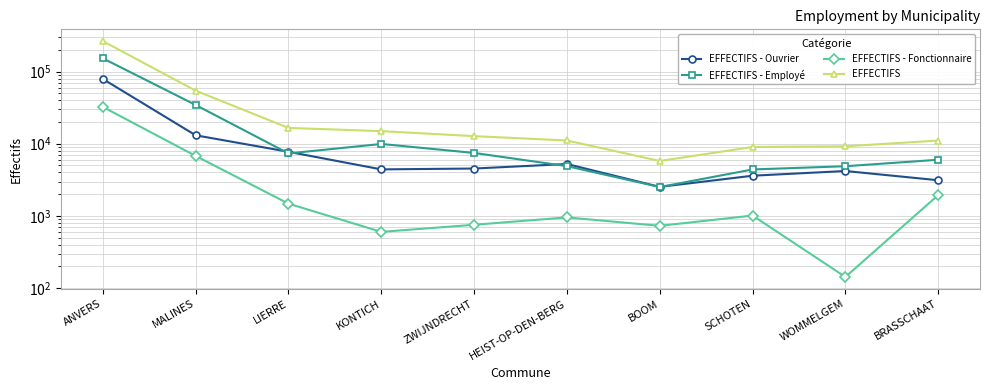

How many lines are shown in the chart?

4